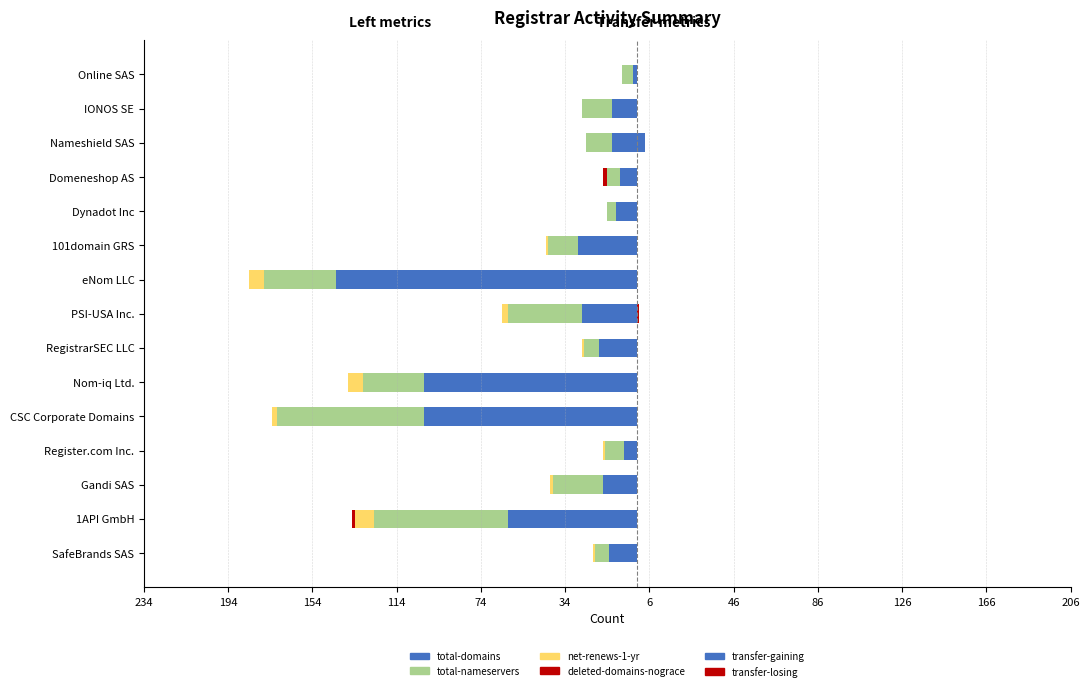

How many data points in total-nameservers are less than -14?

6